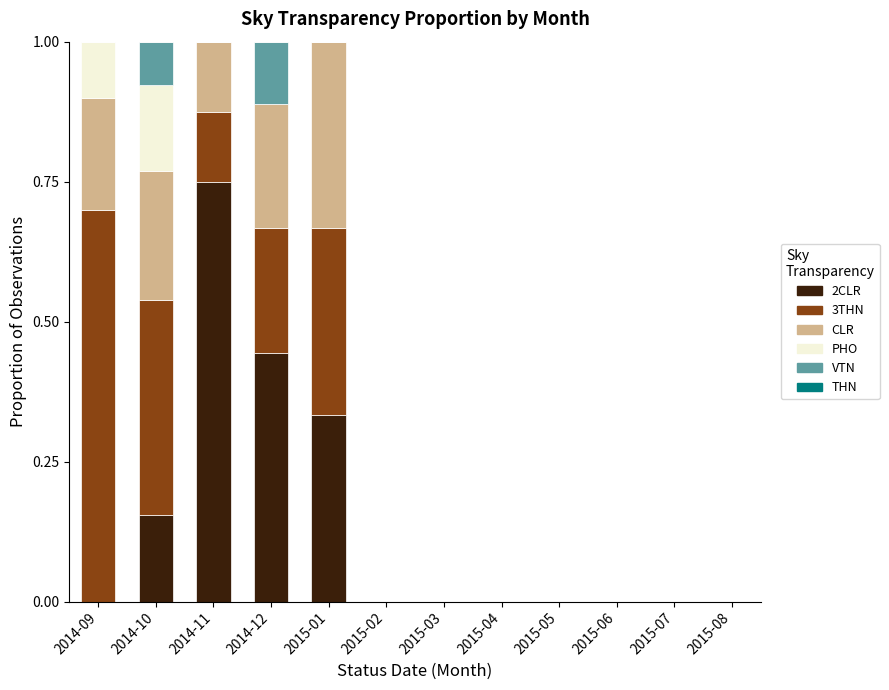

Are the bars horizontal?

No